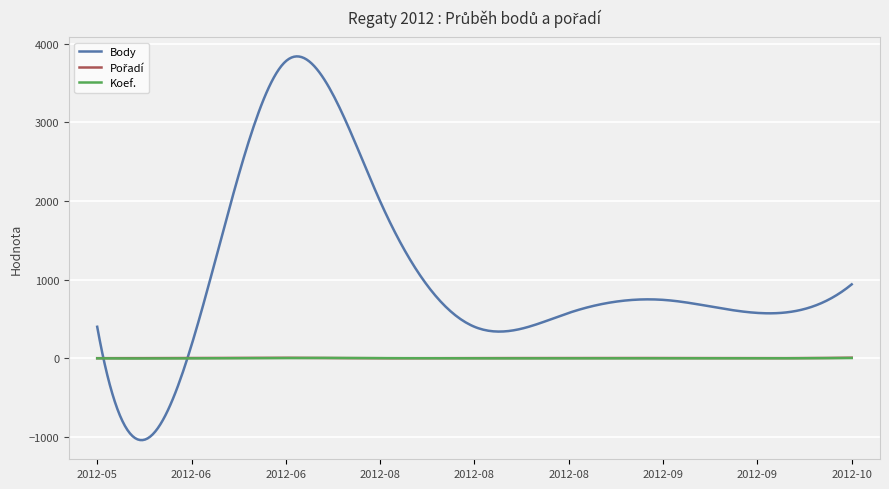

What is the minimum value shown in the chart?

-1037.7